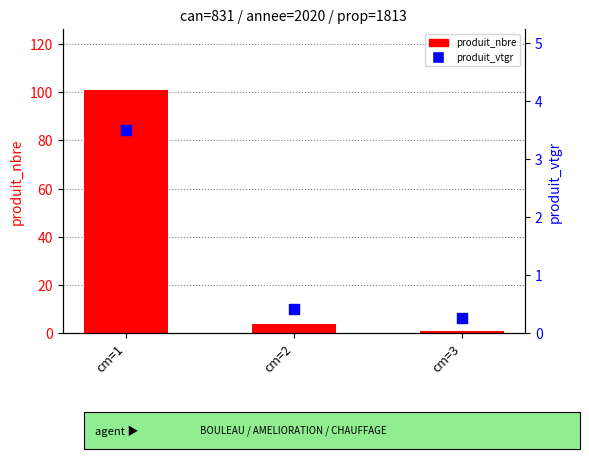

At how many categories does at least one series exceed 75?

1